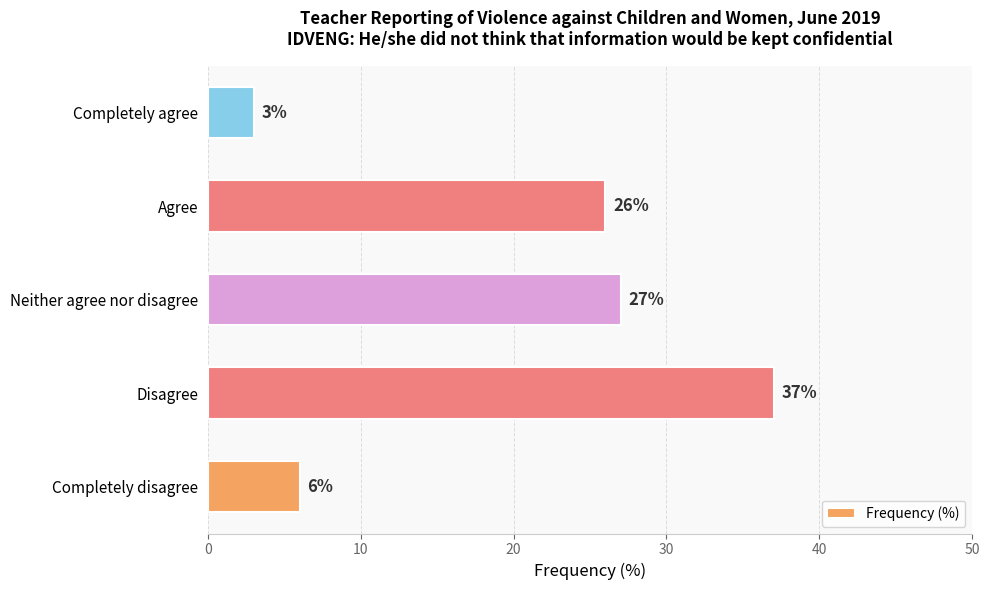

What is the maximum value shown in the chart?

37